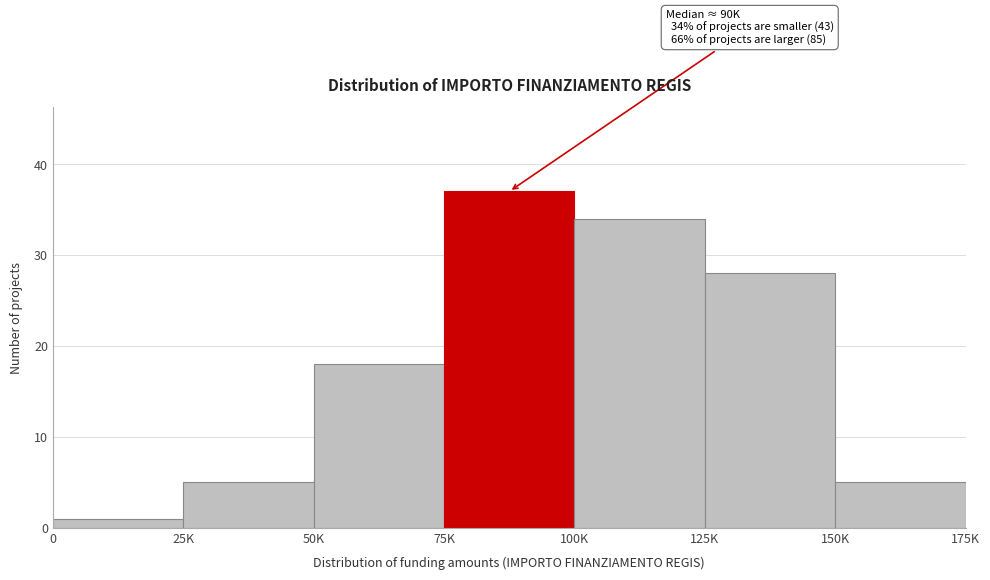

Reading left to right, list all the values displayed in this chart.

0=1	25K=5	50K=18	75K=37	100K=34	125K=28	150K=5